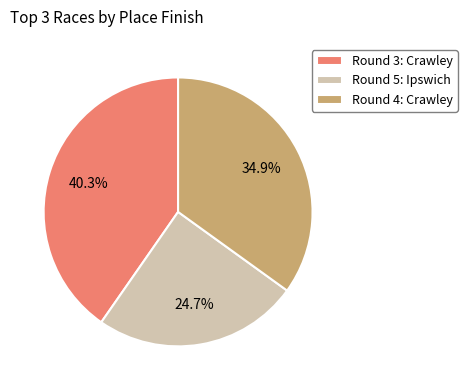

To the nearest percent, what is the difference between the largest and smallest slice percentages?

16%